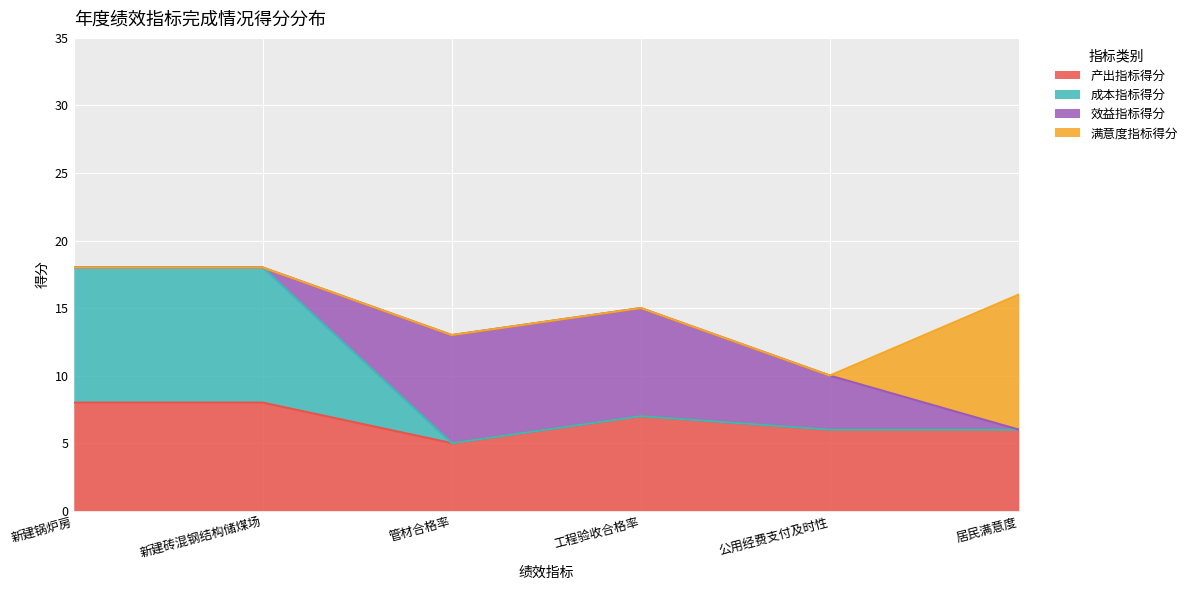

Where is the first local maximum for 成本指标得分?

工程验收合格率